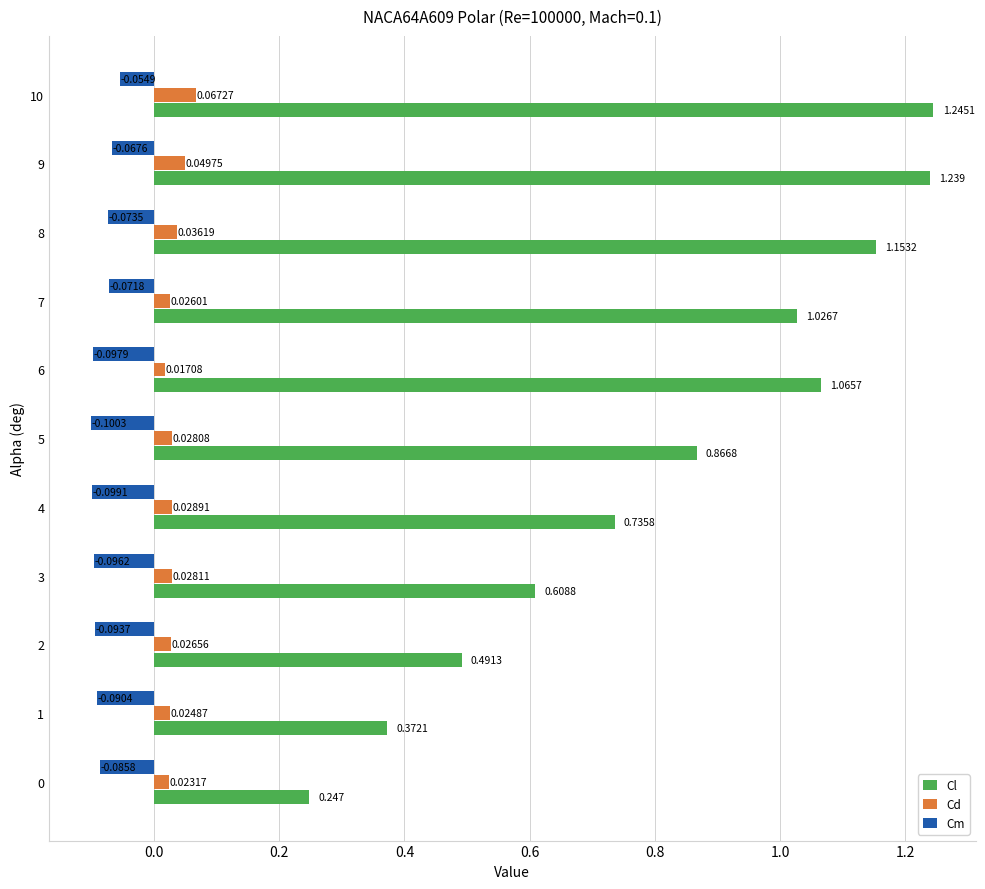

At which label is Cm closest to 0?

10